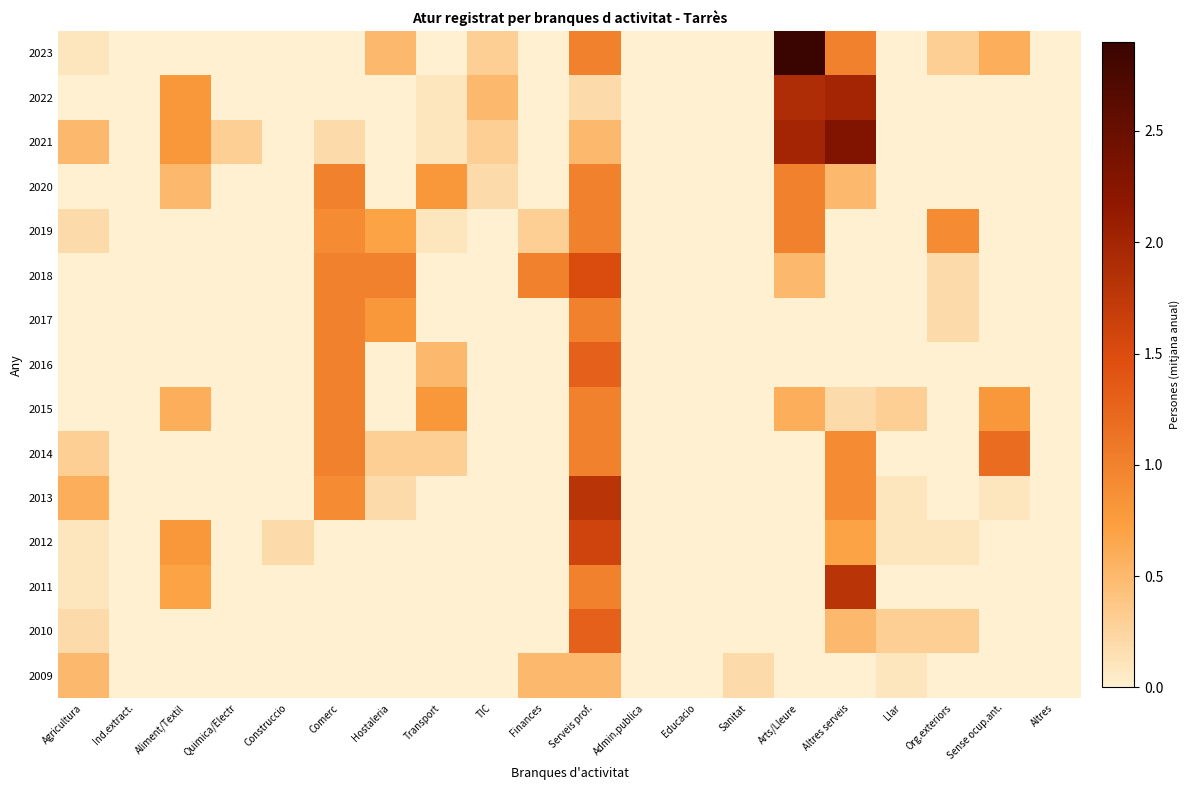

Count the number of data series in this chart.

15